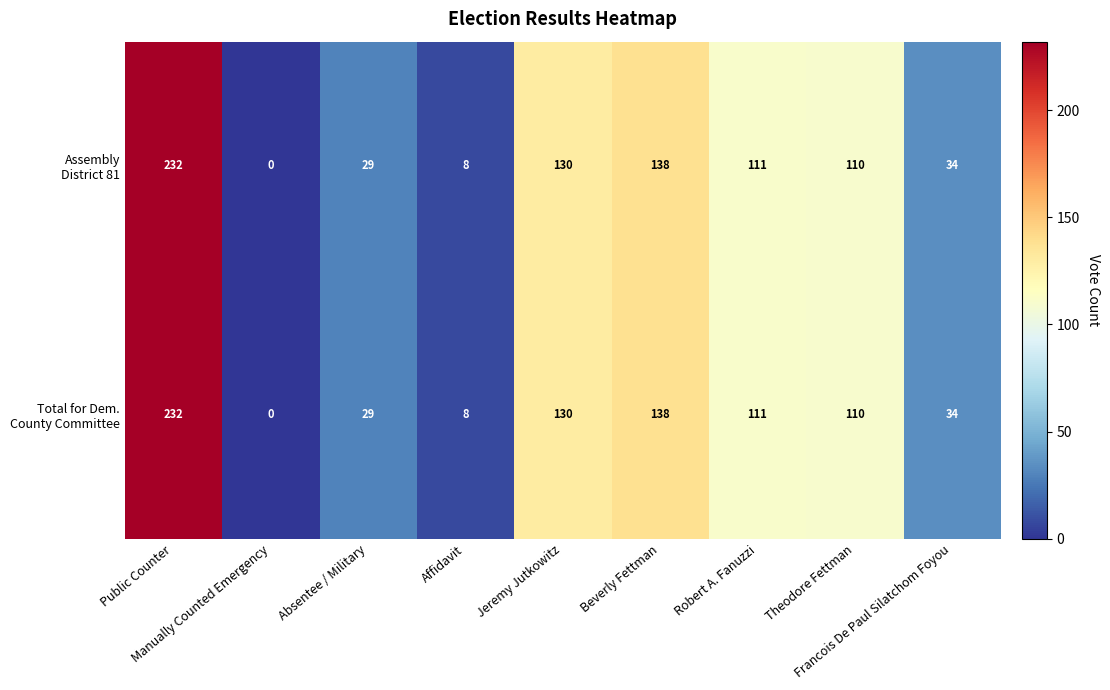

What is the greatest value displayed?

232